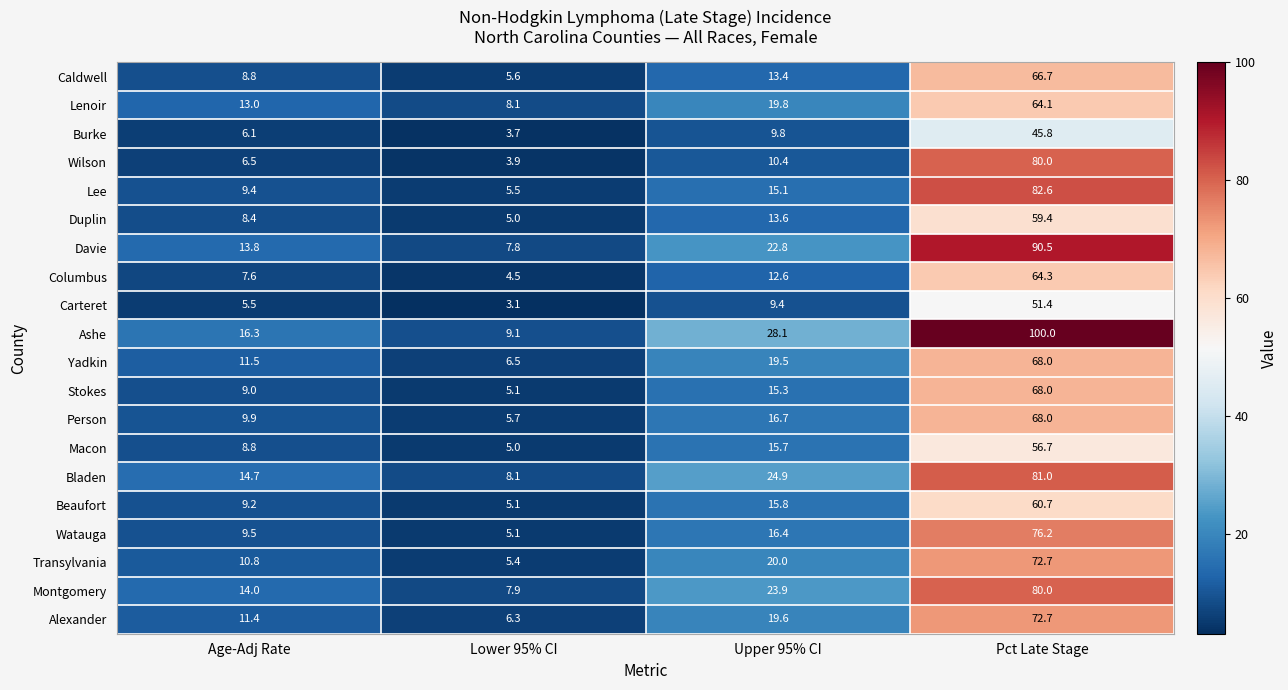

At which label does Carteret first exceed 9?

Upper 95% CI